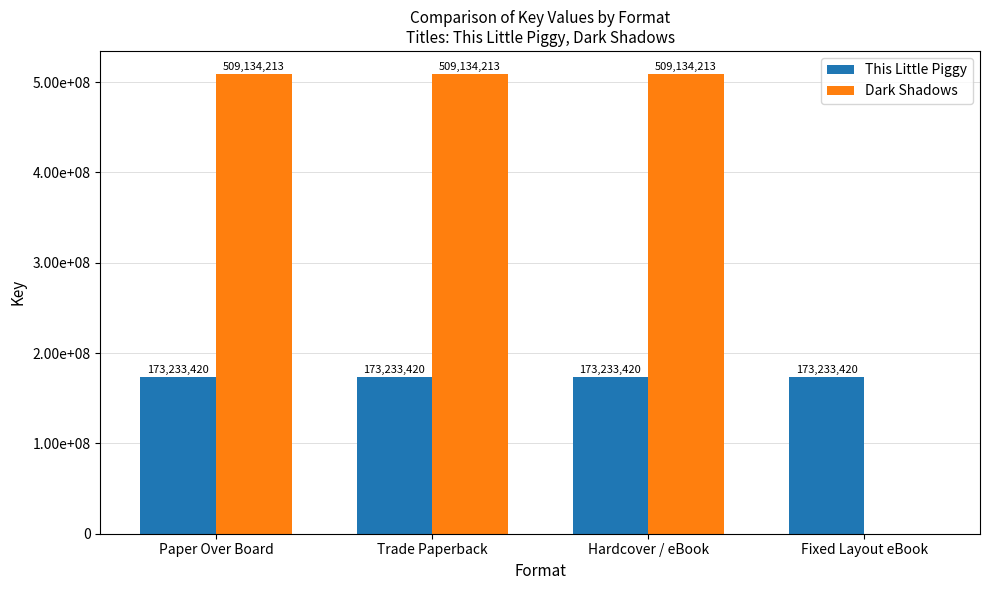

What is the greatest value displayed?

509134213